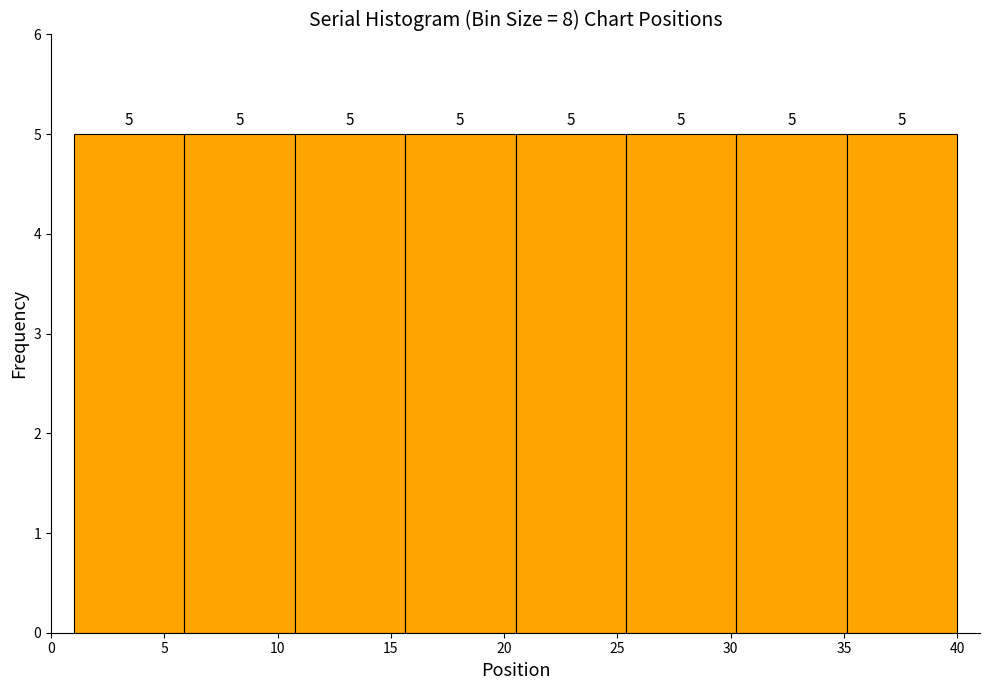

Reading left to right, transcribe this chart: for each bar, give the range it covers on the x-axis and its height. The bar edges are not printed on the chart, so give them approximately, as read against the axis.

1.0 to 6.0: 5
6.0 to 11.0: 5
11.0 to 15.5: 5
15.5 to 20.5: 5
20.5 to 25.5: 5
25.5 to 30.5: 5
30.5 to 35.0: 5
35.0 to 40.0: 5